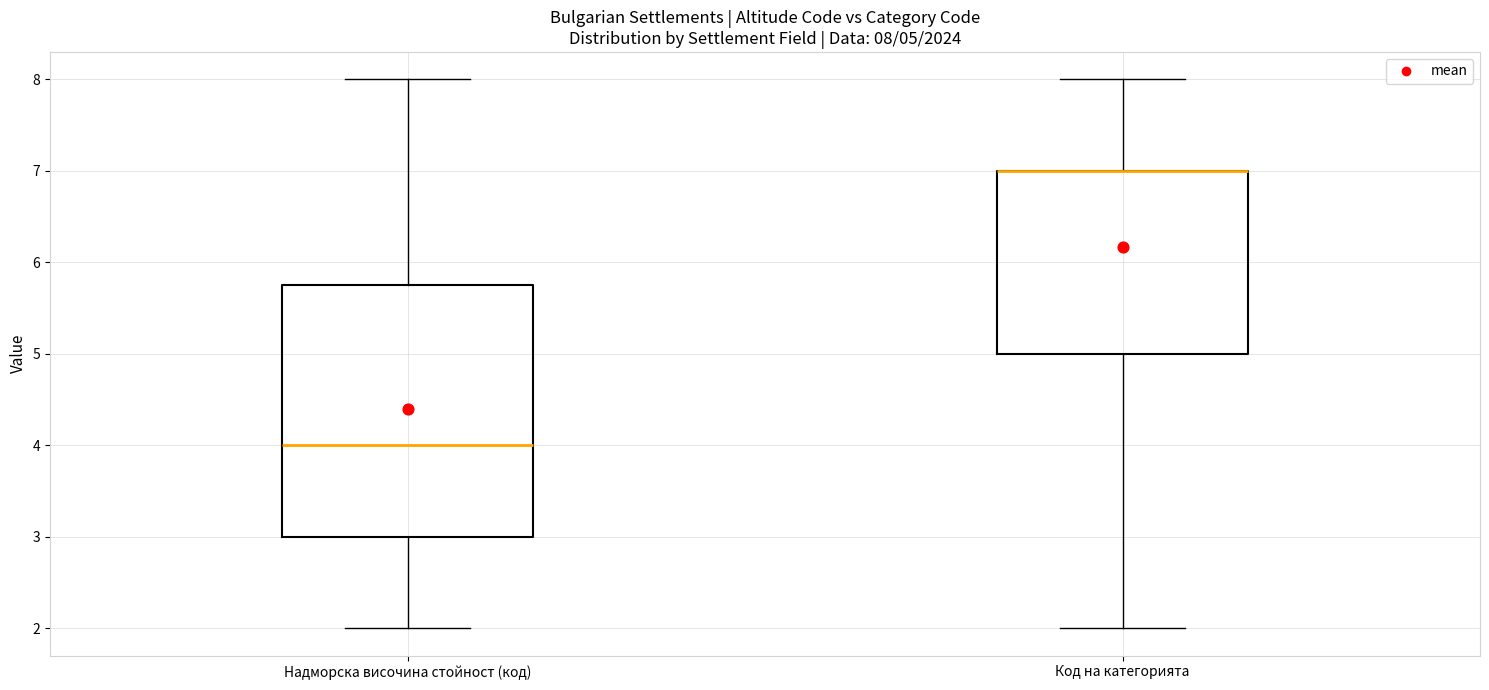

Comparing the boxes themselves (not the whiskers), which one is the tallest?

Надморска височина стойност (код)